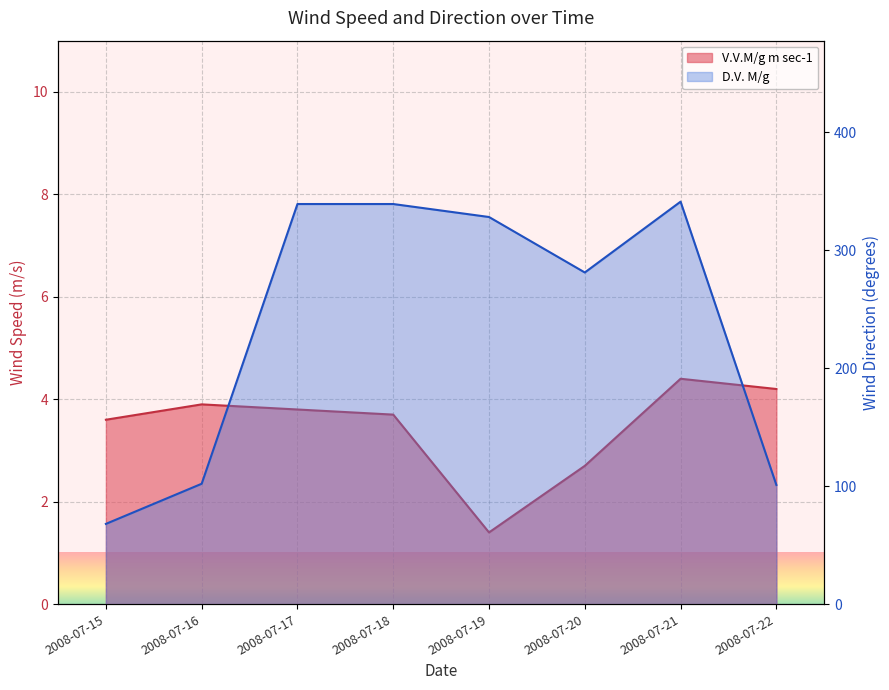

The V.V.M/g m sec-1 series shows 0.9 at 2008-07-18. True or false?

False